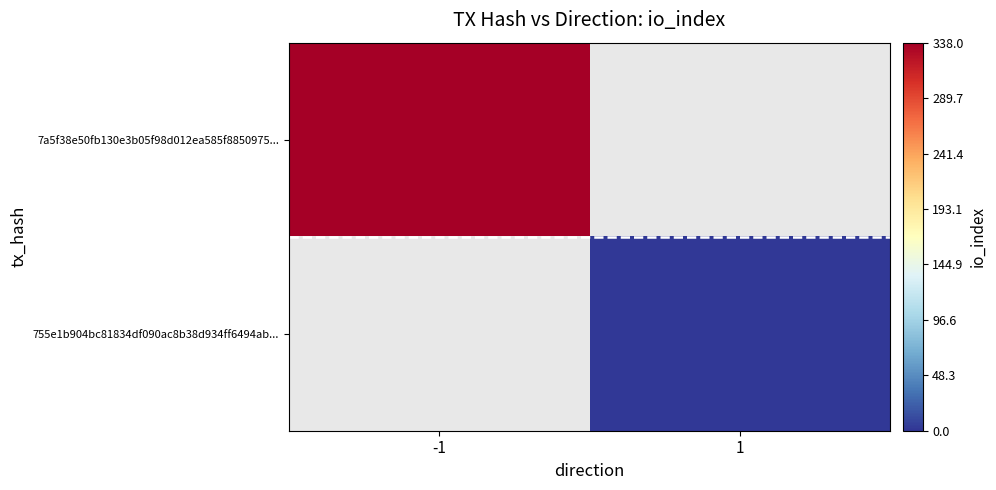

Where is 7a5f38e50fb130e3b05f98d012ea585f8850975... nearest to the value 338?

-1